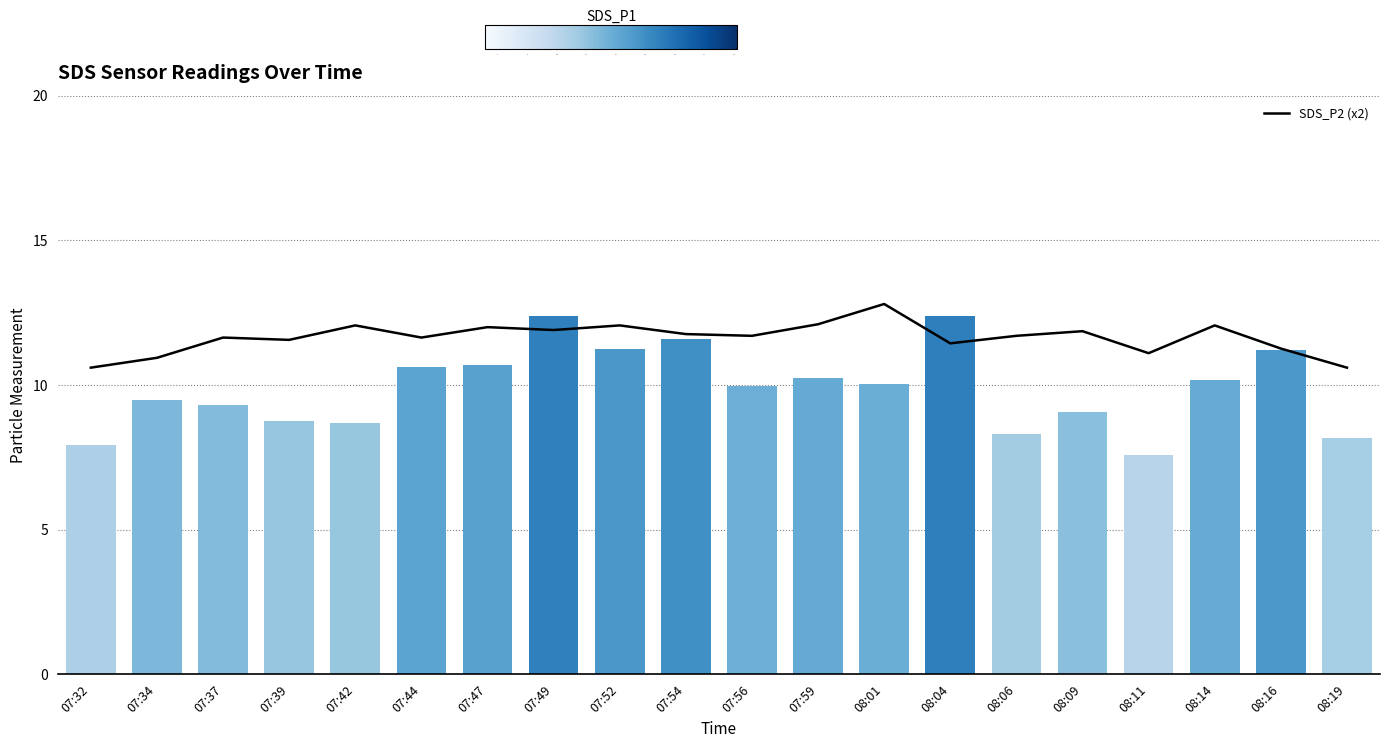

Is it true that SDS_P2 (x2) equals 12.1 at 07:42?

True